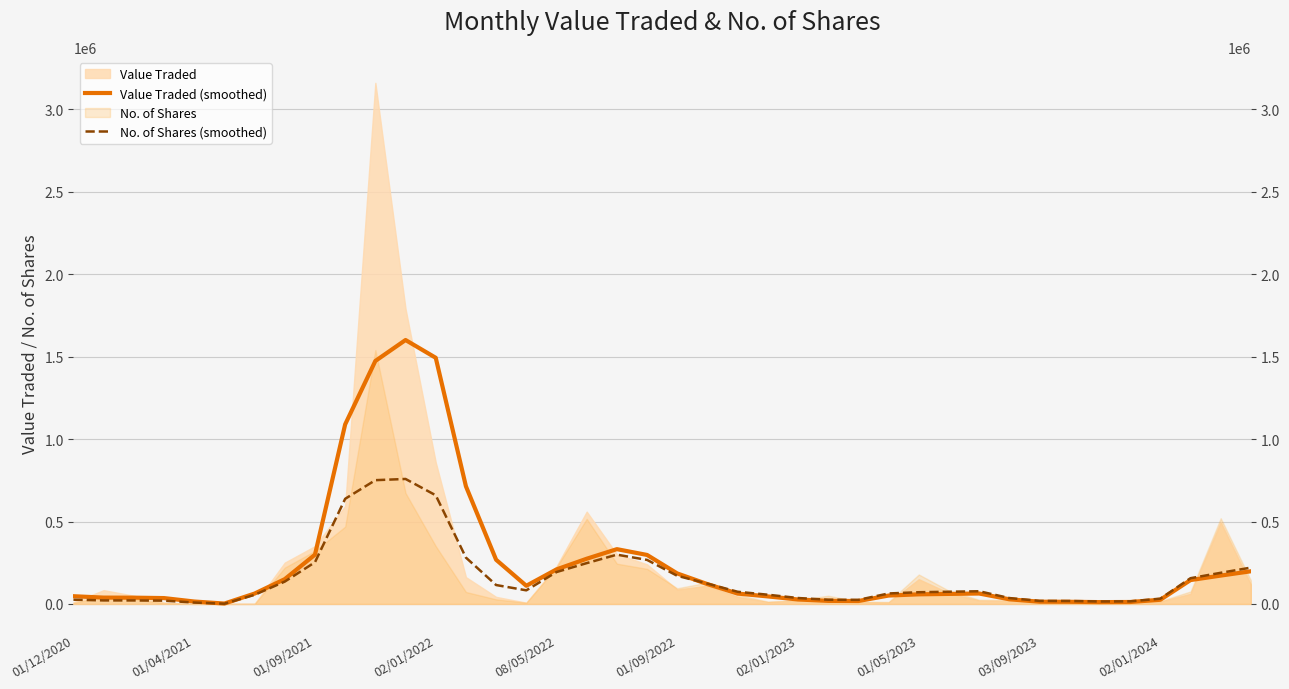

Reading right to left, transcribe all the data shown in this chart.

Value Traded (smoothed): 198339	172054	144850	25386	11870	11110	13123	13614	28209	63266	60951	58363	50959	17878	18619	27085	45672	62988	120286	184925	297266	332416	274316	209615	110241	268074	713697	1493326	1601192	1474118	1089246	298974	150542	62903	2360	14749	35587	38109	38503	46956
No. of Shares (smoothed): 220463	188981	156274	32090	15830	15002	18000	18515	35800	77061	74077	71127	63655	24900	25493	35985	56021	73894	123508	170698	267222	299061	247654	193526	82601	114705	281092	659152	758276	750942	637854	252880	135650	55265	1390	8513	19965	21340	21477	25803